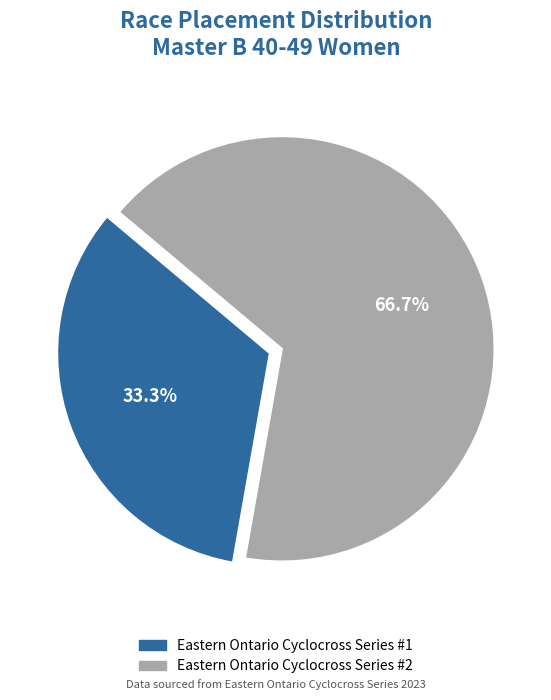

What percentage is the Eastern Ontario Cyclocross Series #2 slice, to the nearest percent?

67%